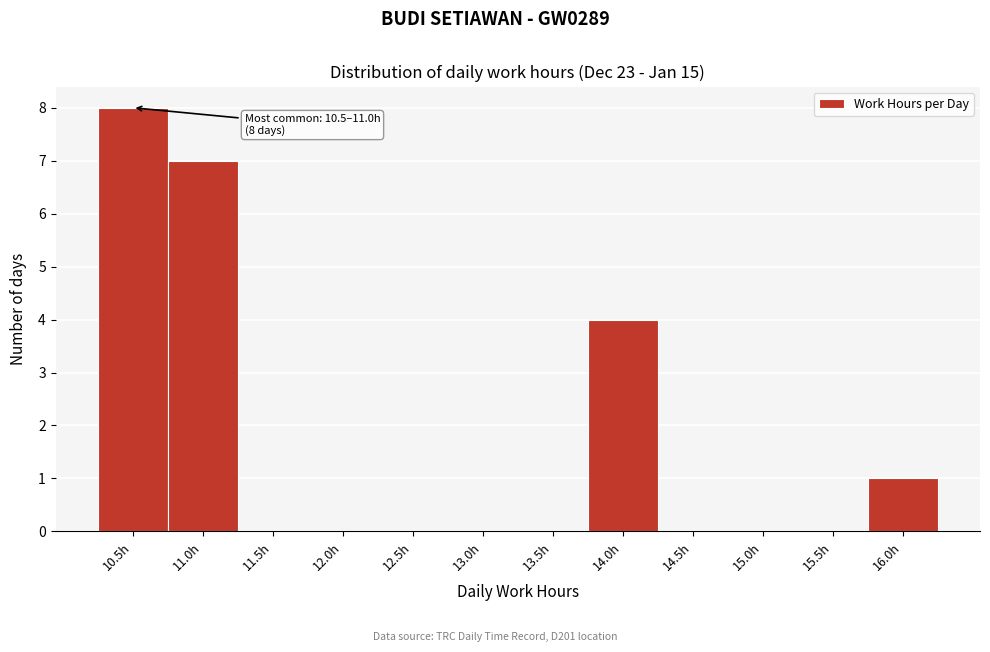

Reading left to right, extract all data points from this chart.

10.5h=8	11.0h=7	11.5h=0	12.0h=0	12.5h=0	13.0h=0	13.5h=0	14.0h=4	14.5h=0	15.0h=0	15.5h=0	16.0h=1